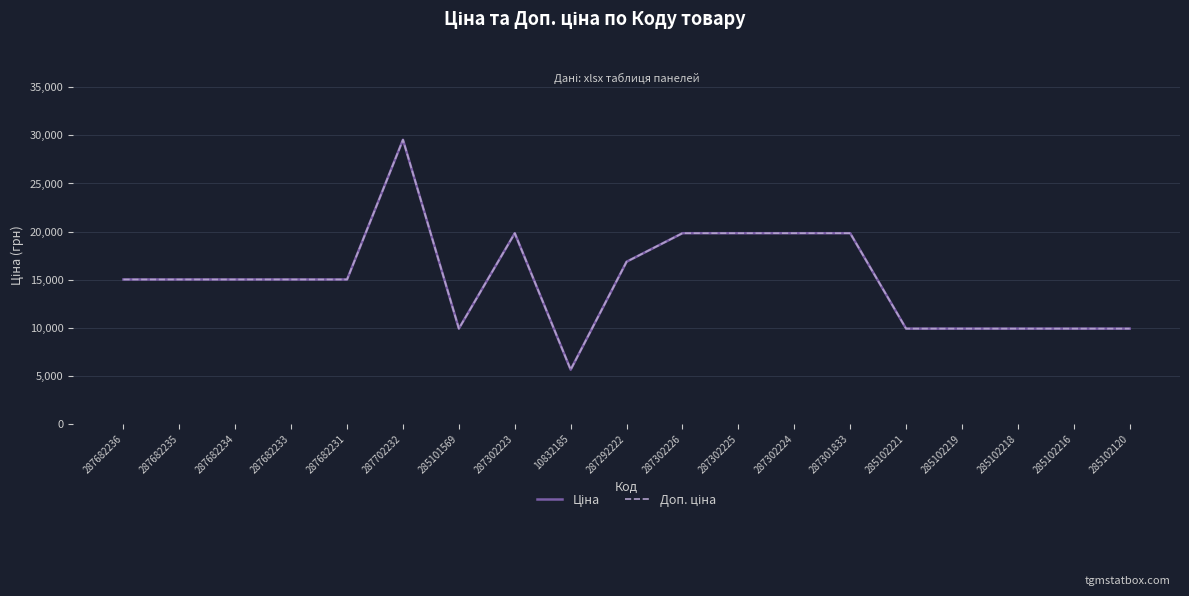

What is the difference between the Ціна values at 287301833 and 287682234?

4811.9